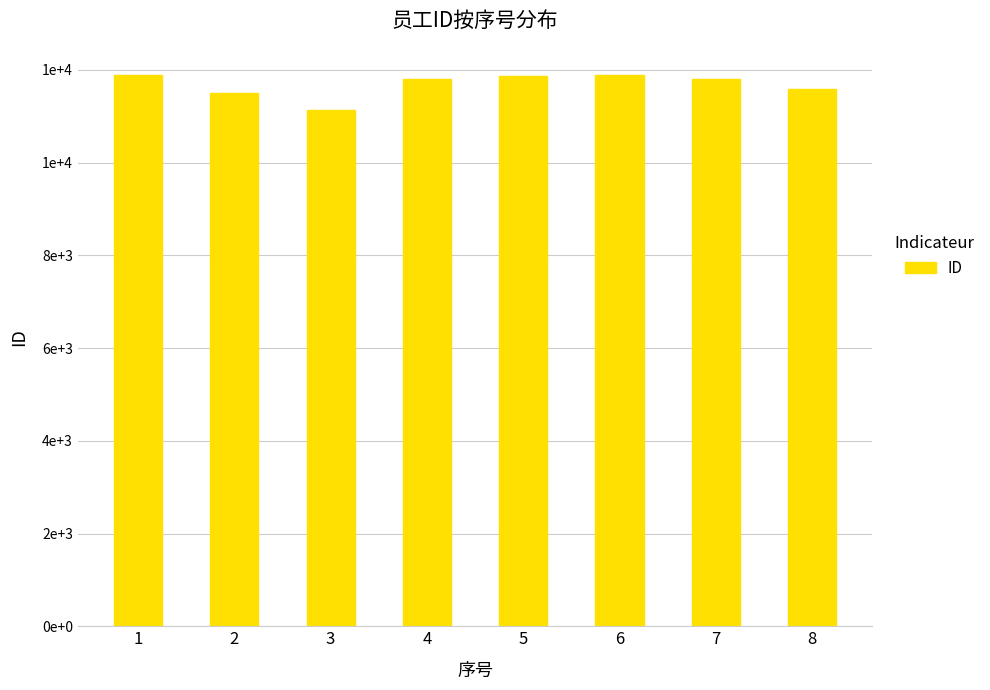

Does the chart contain any negative values?

No